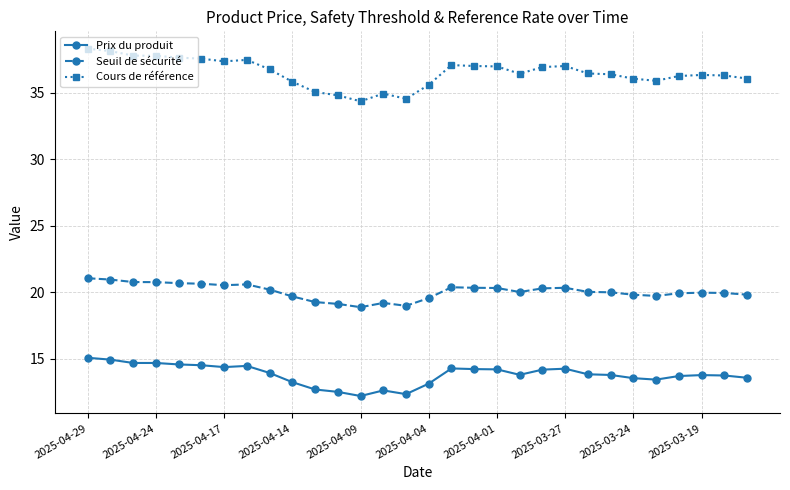

Which series has the widest spread of values?

Cours de référence